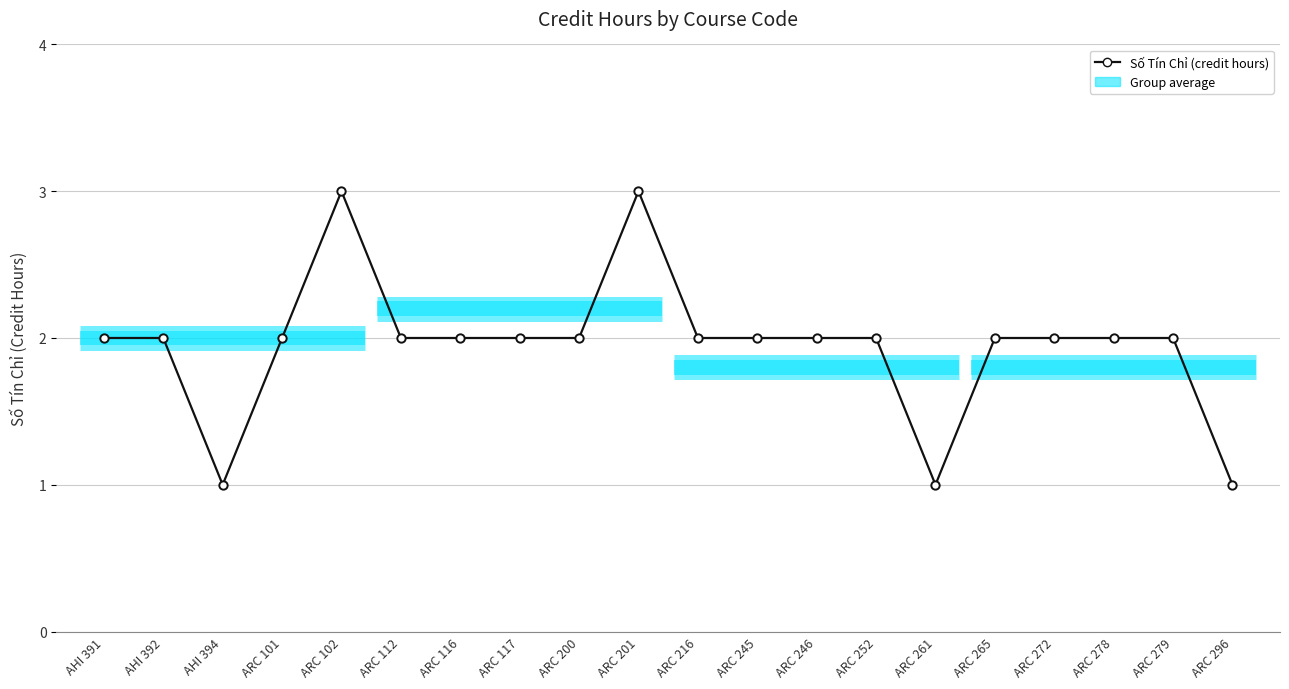

Count the number of values greater than 2.

2